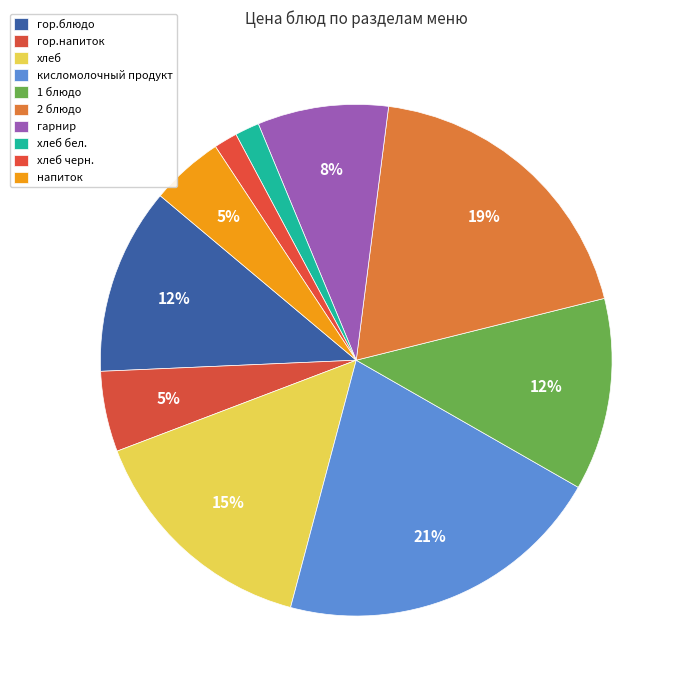

Is there any slice that represents more than half of the pie?

No